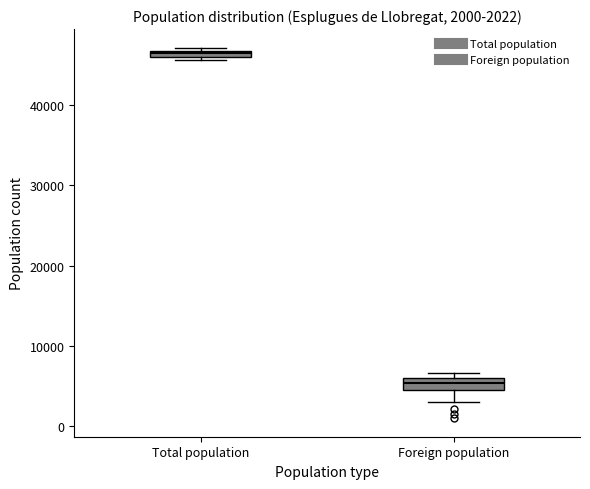

Which box's median line is the highest?

Total population